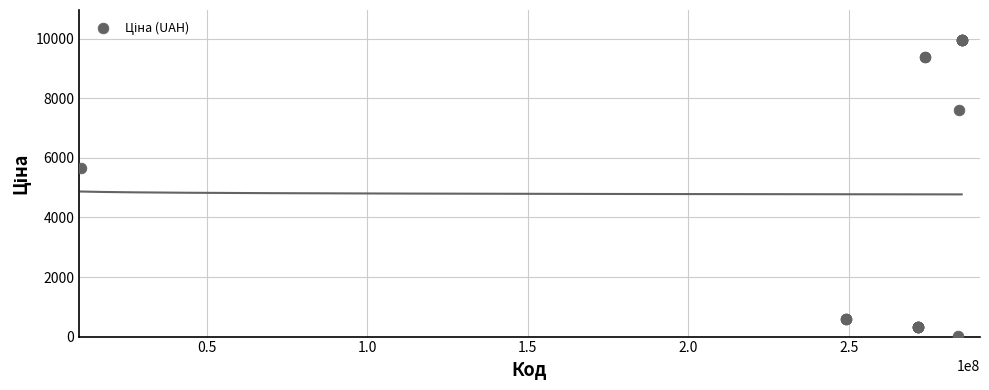

What Y value in the scatter plot is closest to 5003?

5673.8